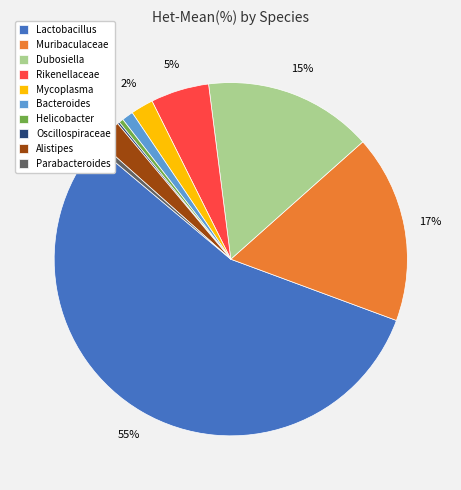

To the nearest percent, what is the combined percentage of Dubosiella and Mycoplasma?

18%